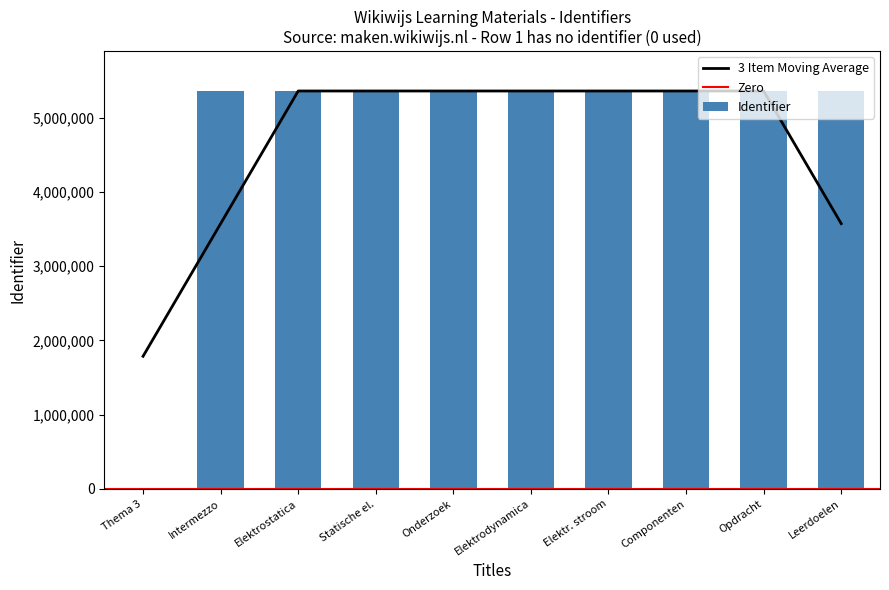

How many values are below 5358231?

5